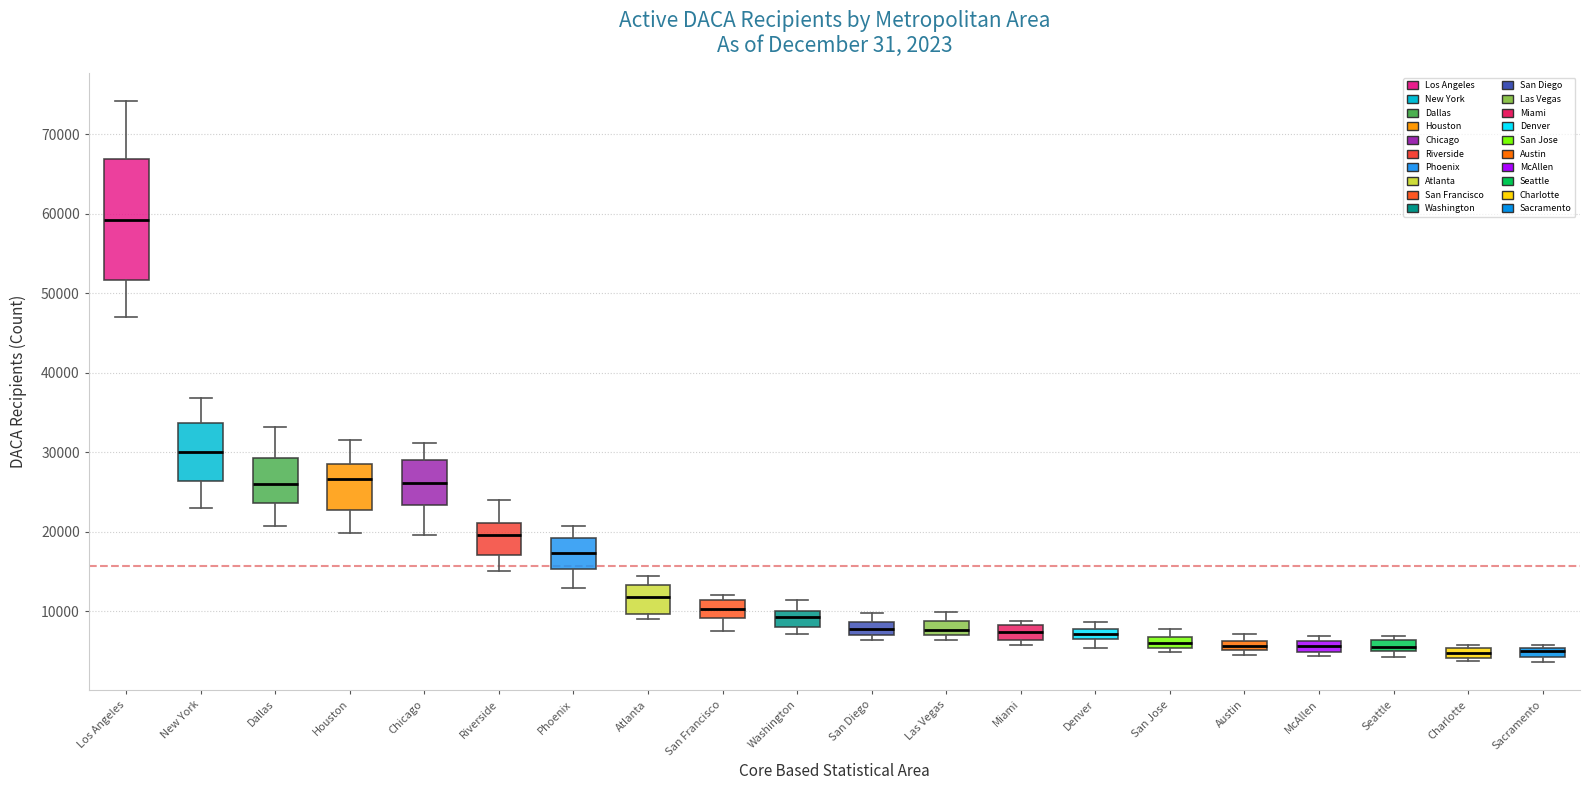

Comparing the boxes themselves (not the whiskers), which one is the tallest?

Los Angeles